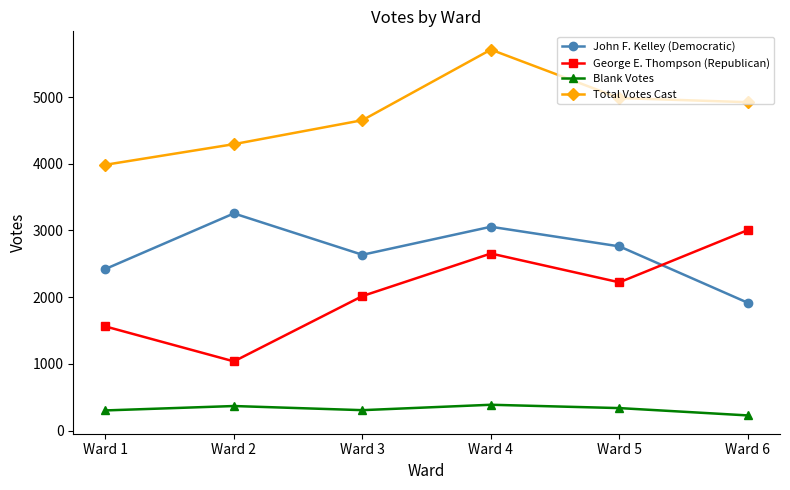

At which category does George E. Thompson (Republican) reach its first local peak?

Ward 4